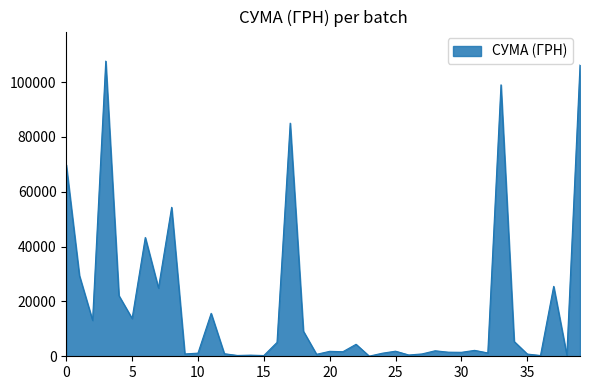

Reading left to right, what are all the values shown in this chart?

69829.0	29440.0	13100.0	107657.1	22122.9	13788.0	43325.5	24897.0	54324.4	852.6	1152.5	15664.3	937.8	300.0	417.0	271.4	5060.1	85026.0	9168.0	716.0	1807.0	1668.0	4373.3	50.0	1124.0	1860.0	472.8	852.0	2006.4	1500.0	1450.0	2160.0	1224.0	99000.0	5400.0	807.0	288.0	25499.5	426.0	106216.6